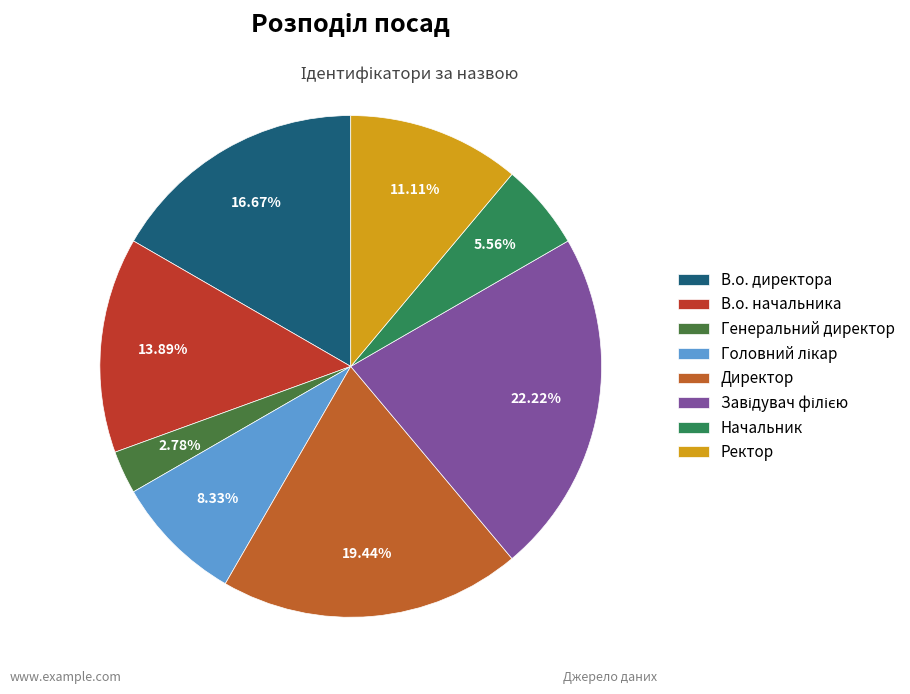

Is Начальник the majority of the pie?

No